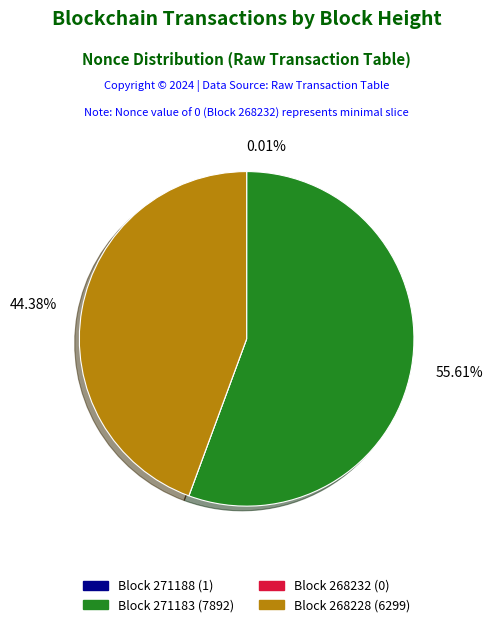

Is there a majority slice in this chart?

Yes